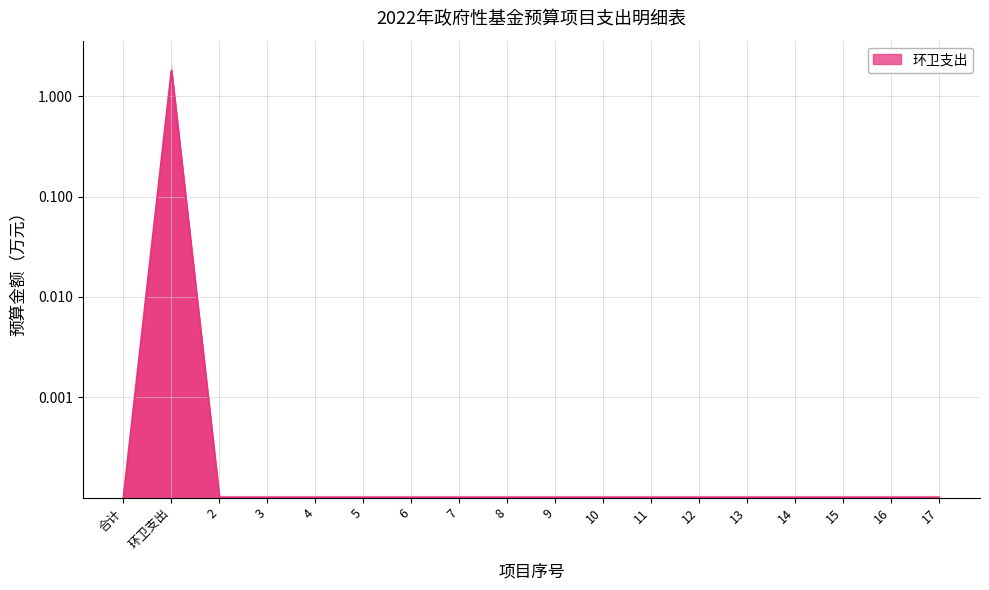

The chart shows a value of 0.0 at 6. True or false?

False